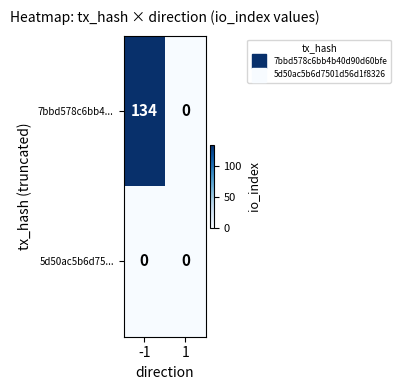

Reading right to left, transcribe all the data shown in this chart.

7bbd578c6bb4...: 0	134
5d50ac5b6d75...: 0	0